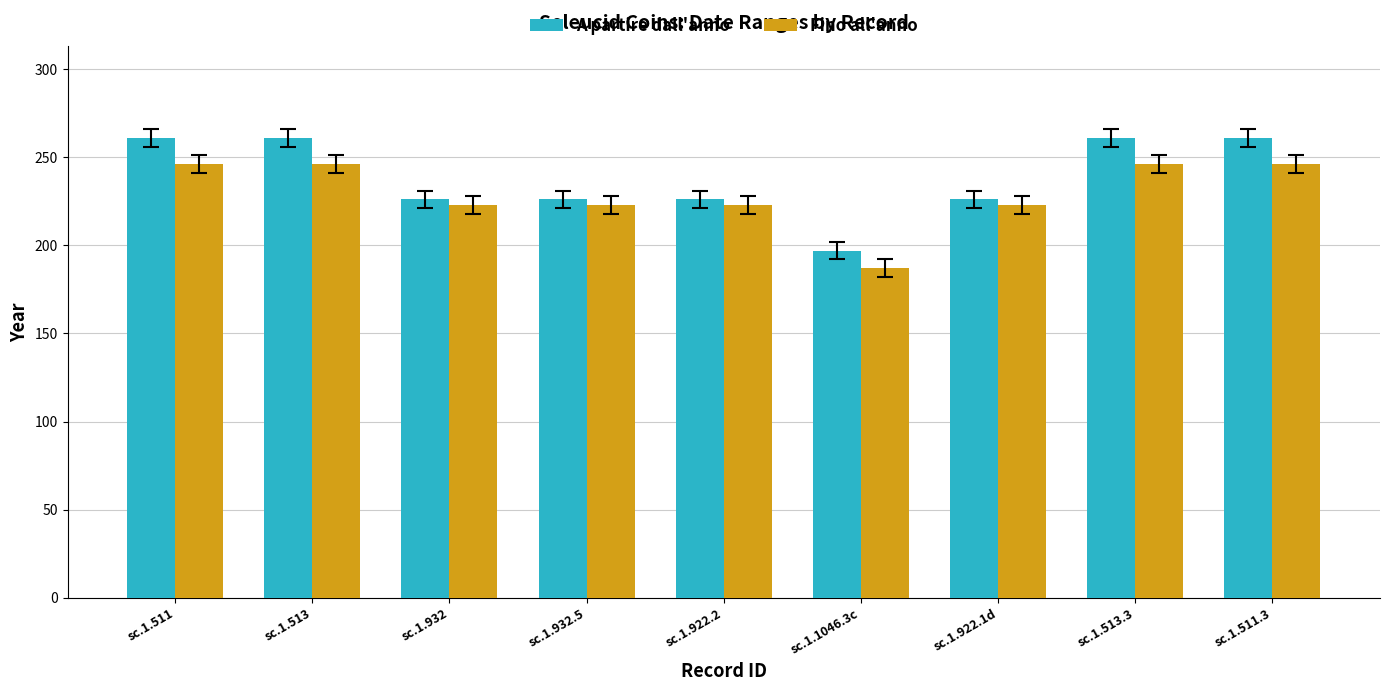

How many data points in A partire dall'anno are less than 226?

1